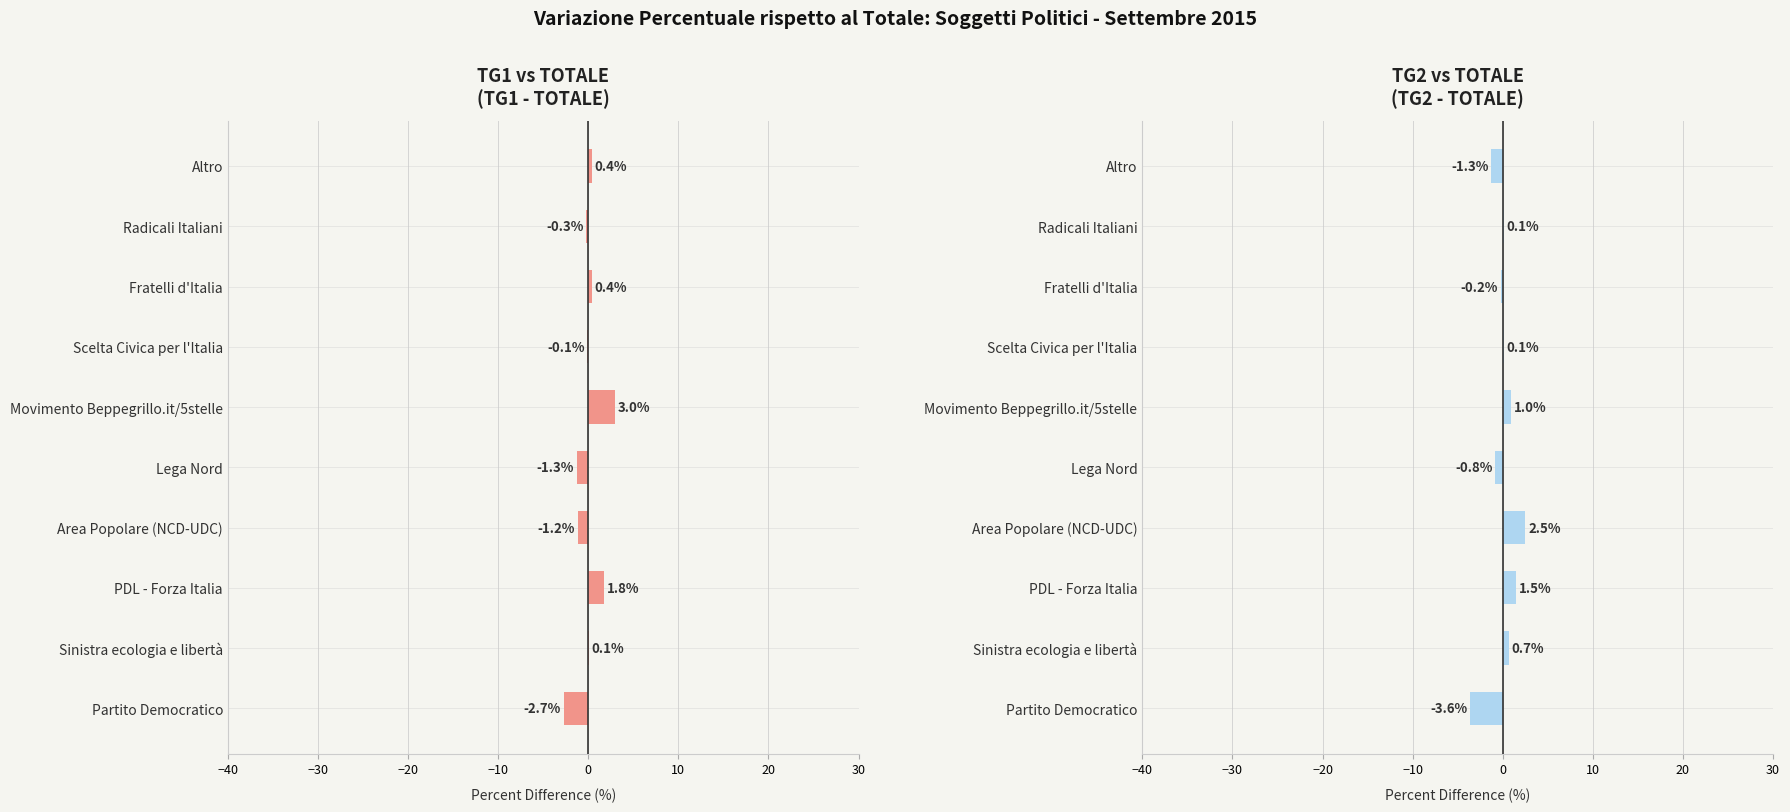

What position from the right is Lega Nord?

6